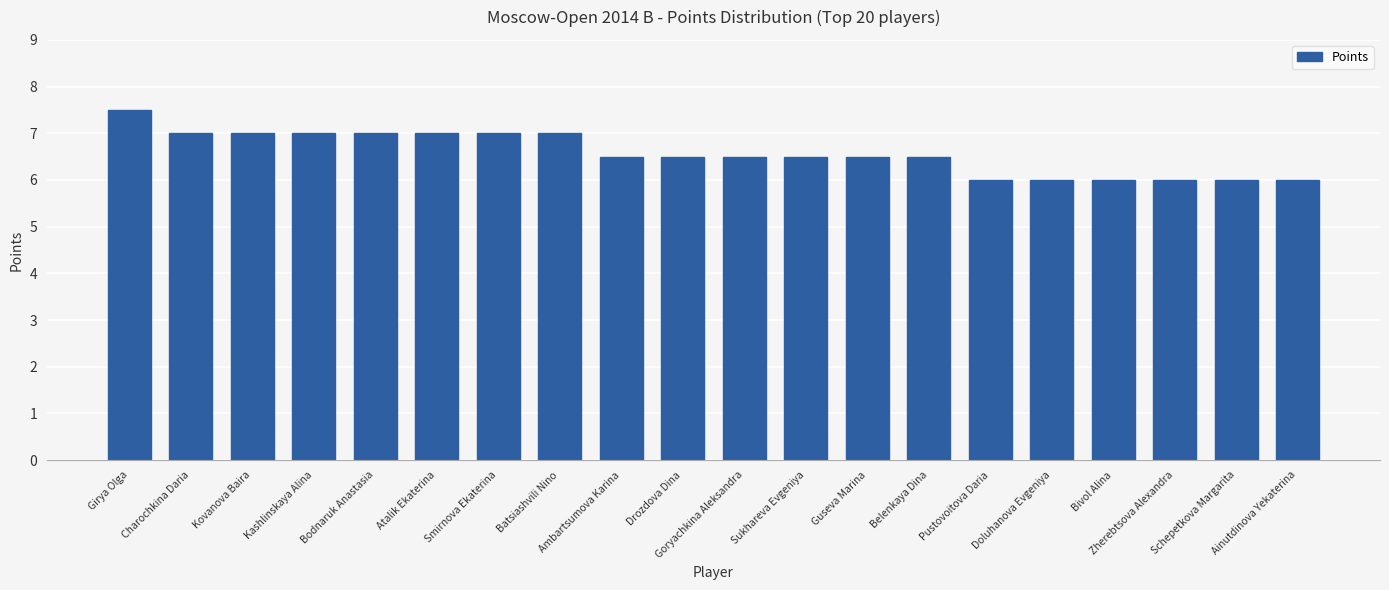

Which label corresponds to the largest value in the chart?

Girya Olga